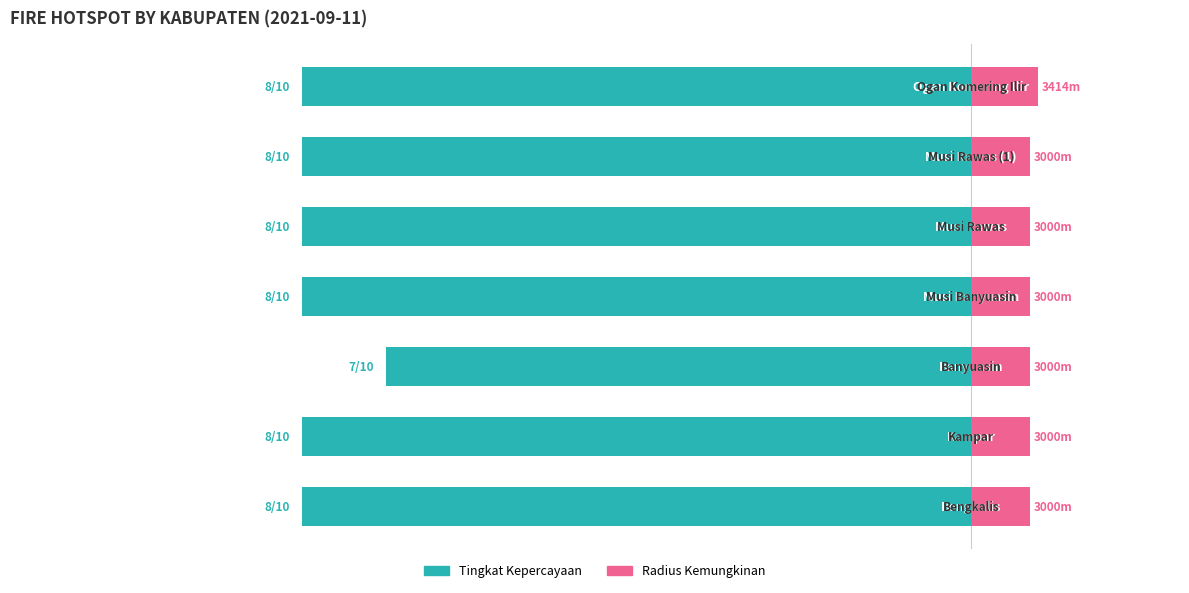

Rank the series at 6 from highest to lowest value.

Radius Kemungkinan, Tingkat Kepercayaan